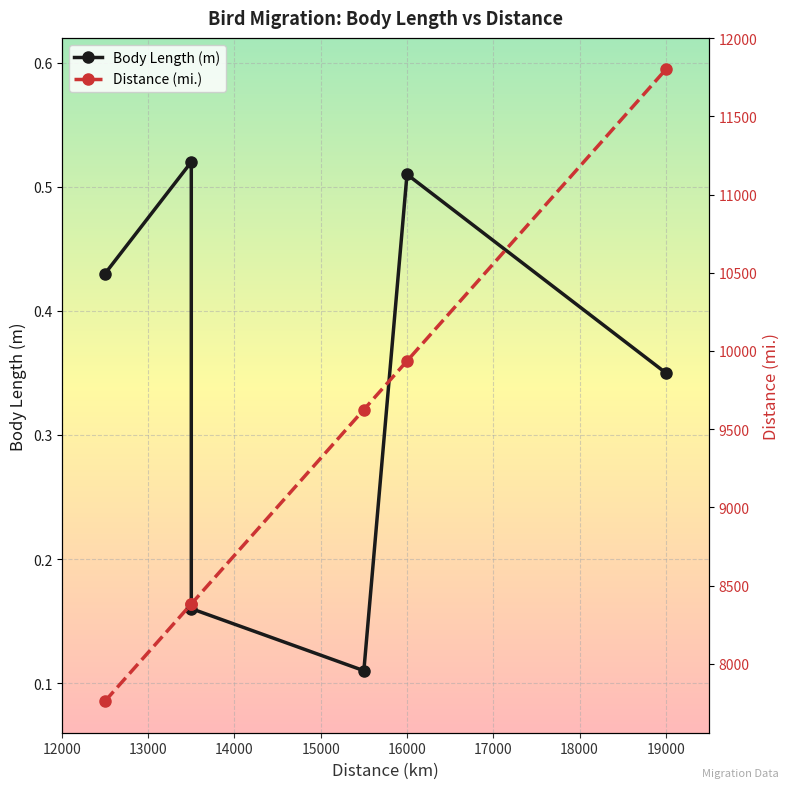

What is the value of the Distance (mi.) point at the 2nd from the left?

8383.5